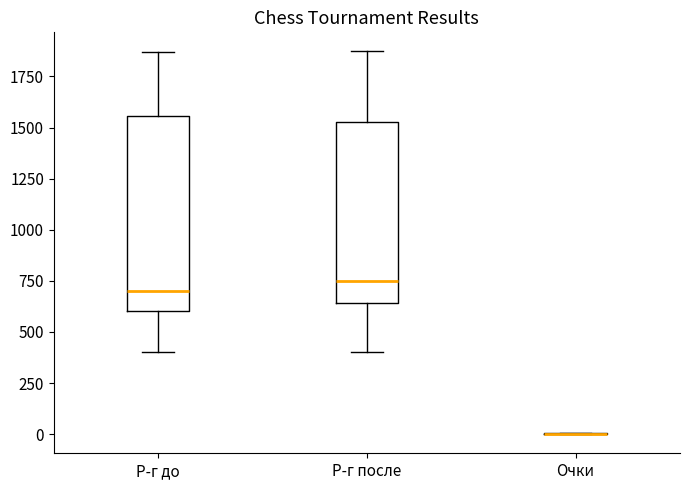

Comparing the boxes themselves (not the whiskers), which one is the tallest?

Р-г до